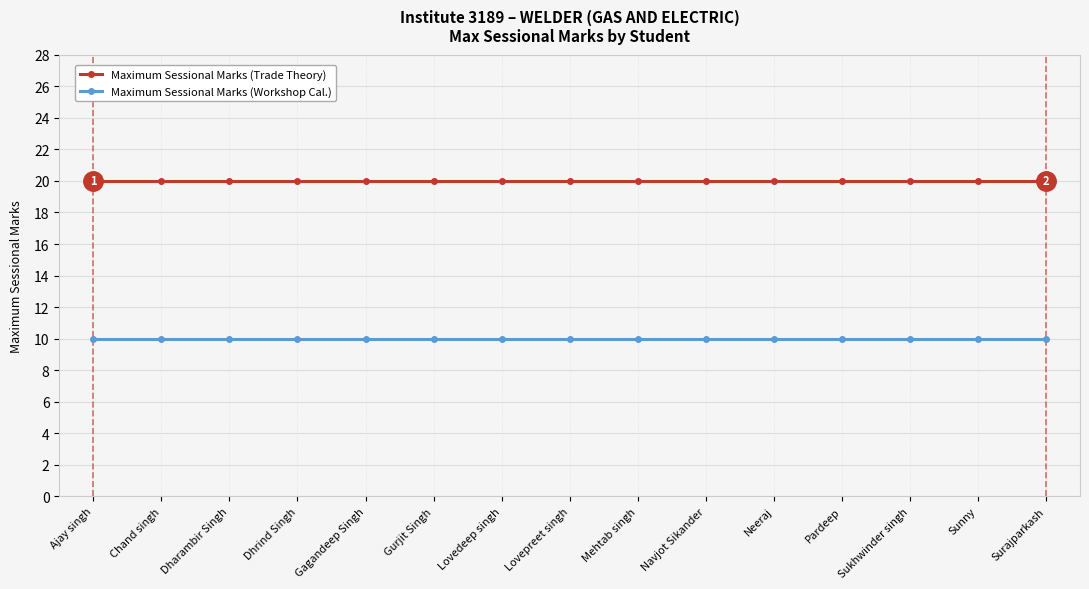

What is the label of the 2nd point from the left?

Chand singh